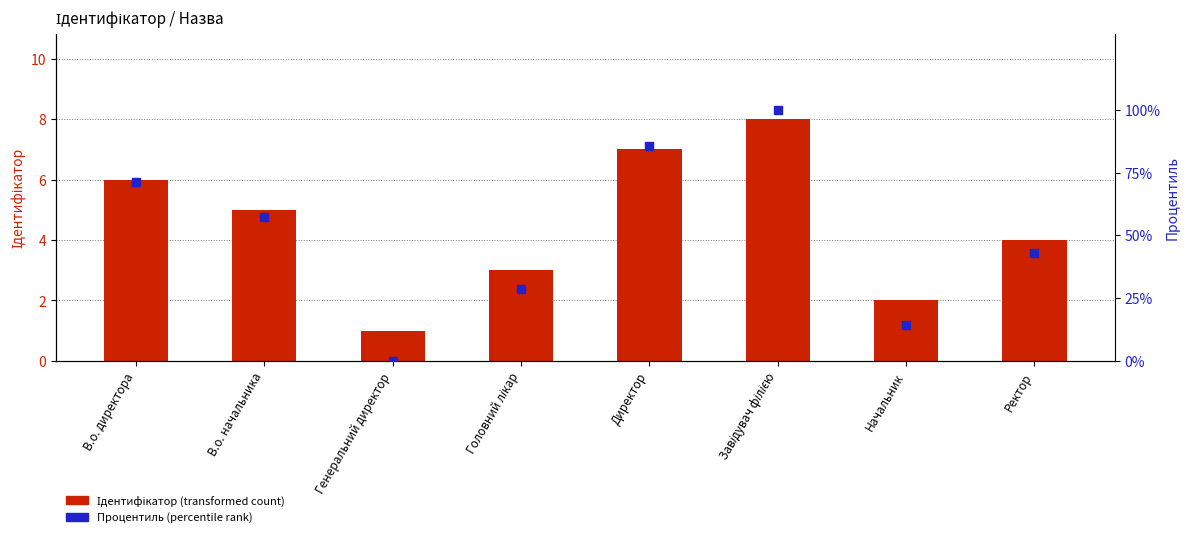

Which series has the widest spread of Y values?

Процентиль (відносний рейтинг)